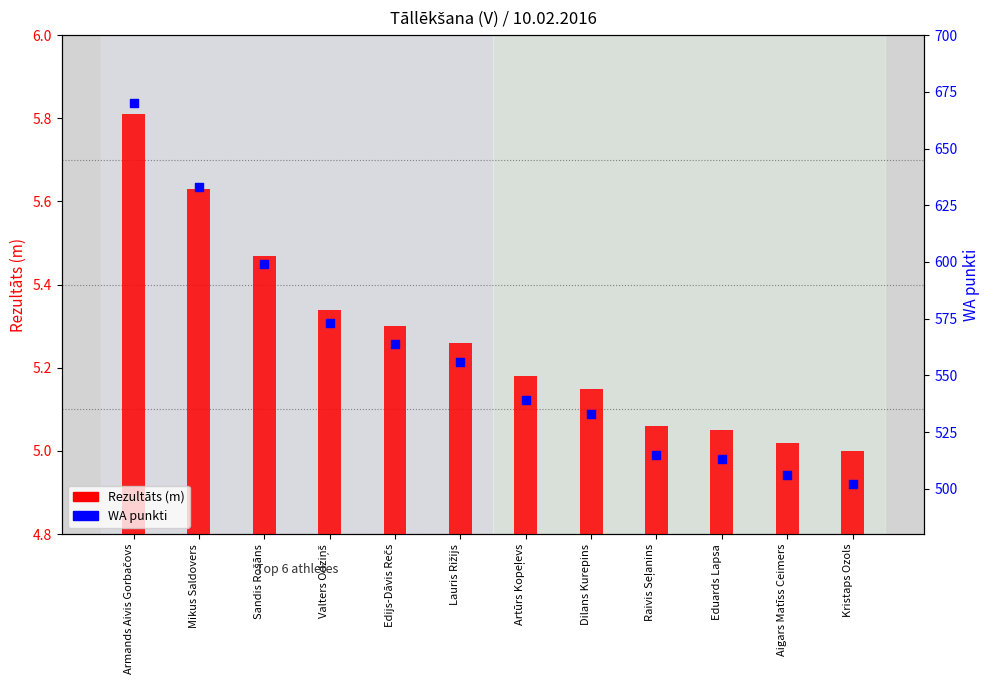

At how many categories does at least one series exceed 256?

12